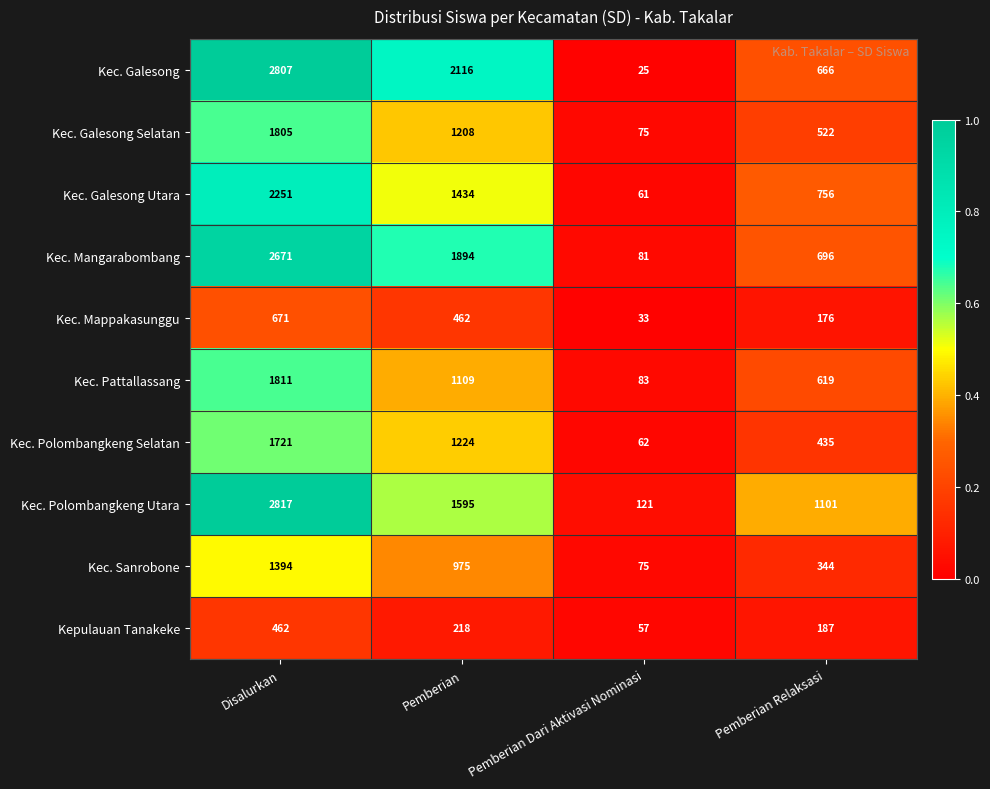

What is the spread (max minus min) of values at Disalurkan?

2355